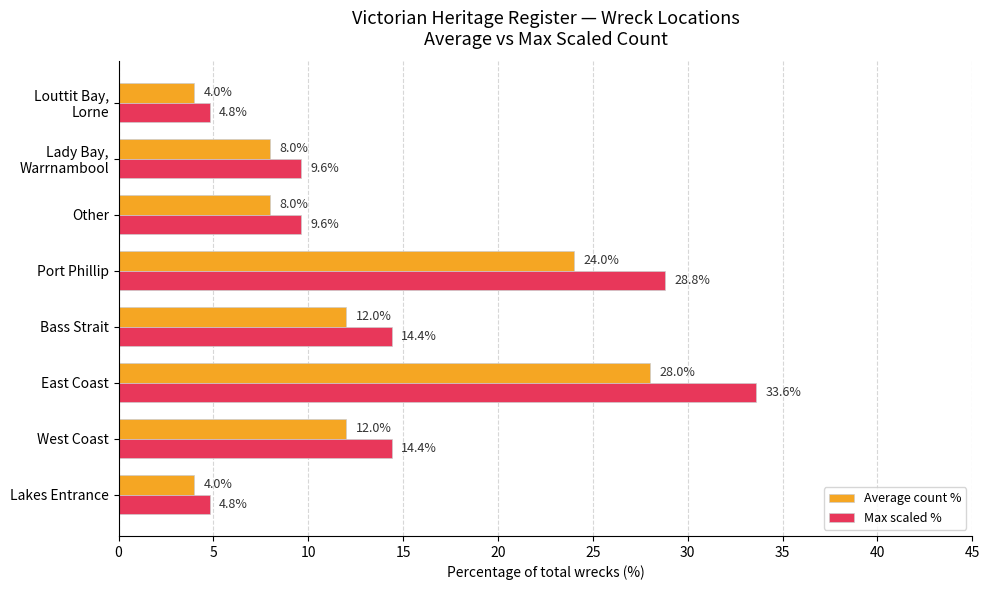

What is the smallest value displayed?

4.0